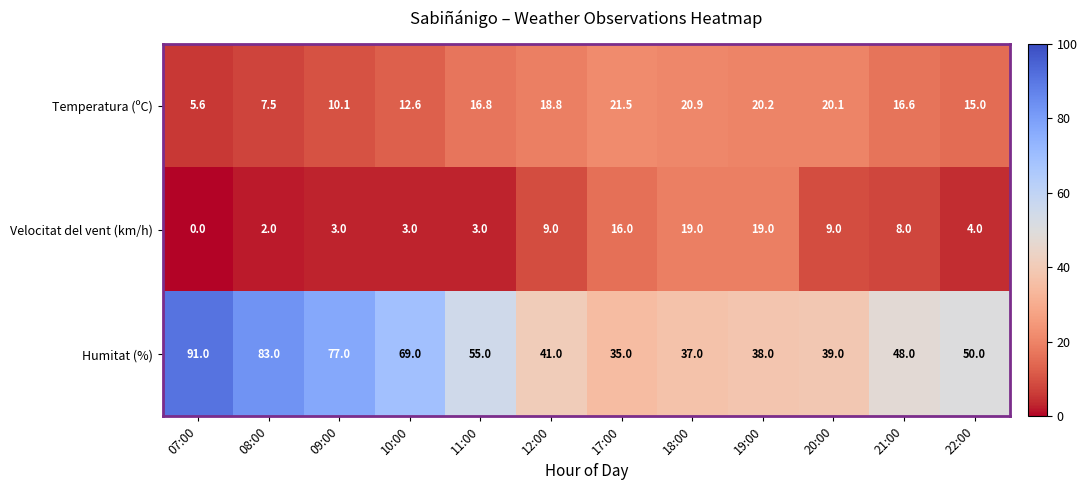

What is the spread (max minus min) of values at 12:00?

32.0